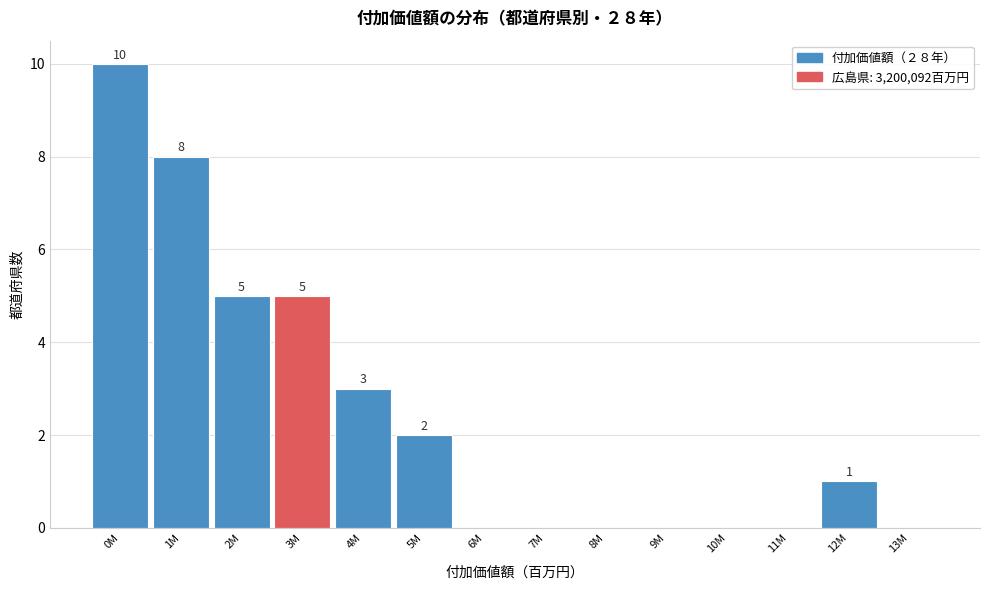

Reading right to left, what are all the values shown in this chart?

13M=0	12M=1	11M=0	10M=0	9M=0	8M=0	7M=0	6M=0	5M=2	4M=3	3M=5	2M=5	1M=8	0M=10